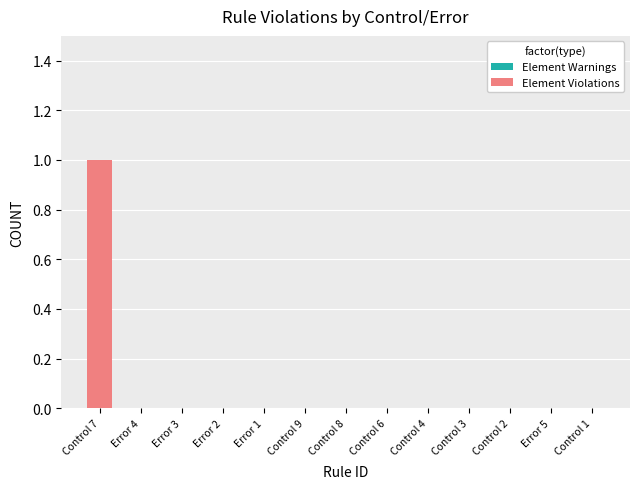

True or false: the data shows 0 at Error 5.

True